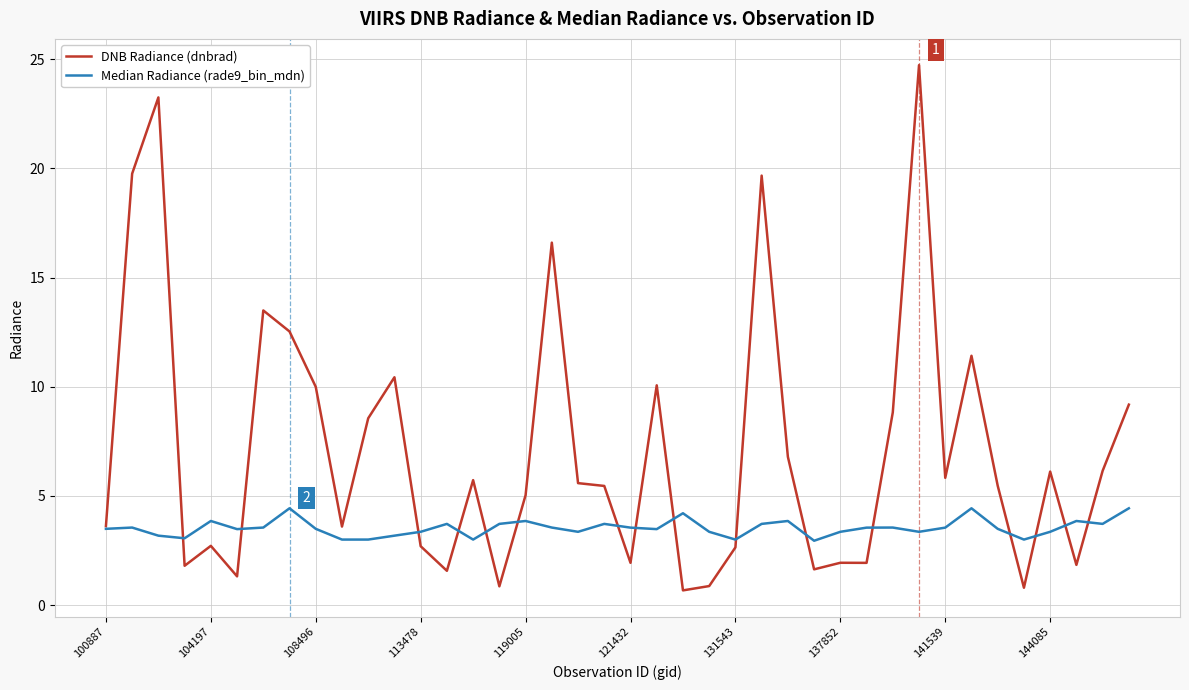

In Median Radiance (rade9_bin_mdn), how many points are higher than both neighbors (excluding endpoints)?

11